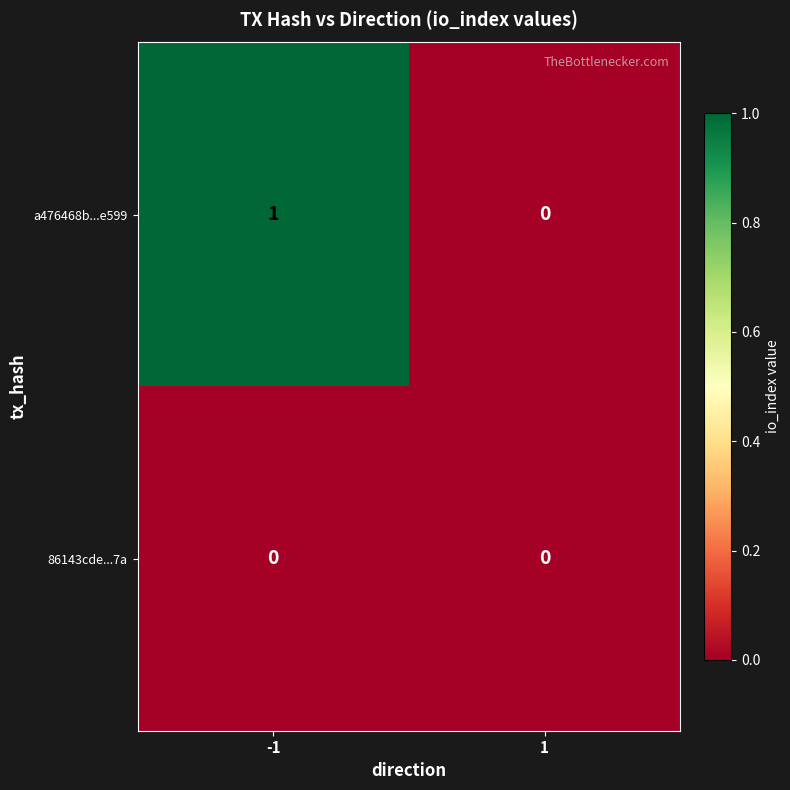

Which series has the widest spread of values?

a476468b...e599